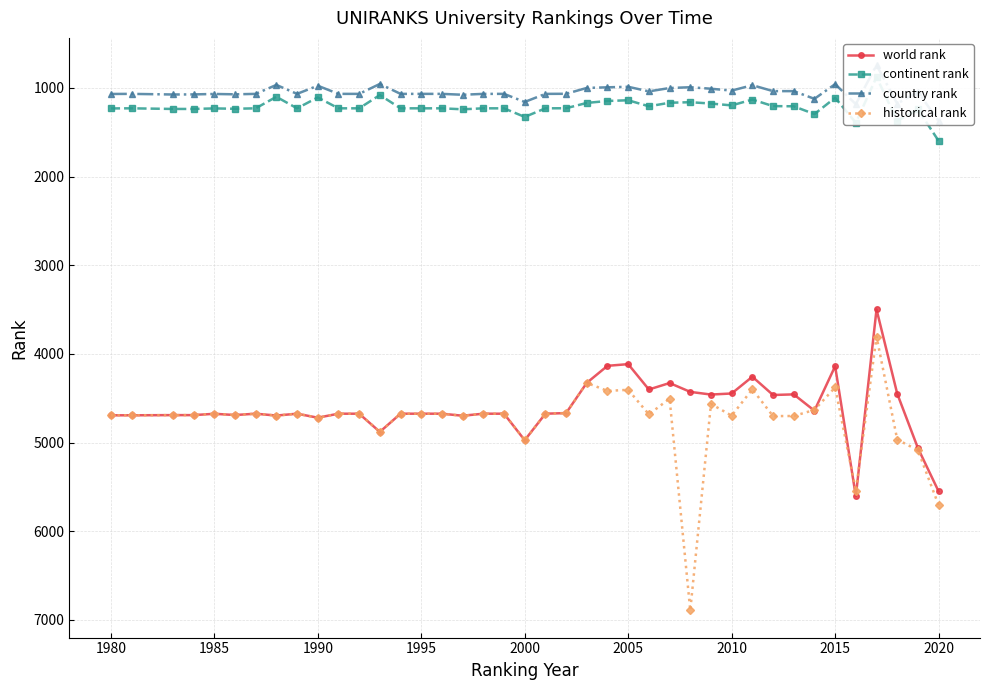

In continent rank, how many points are higher than both neighbors (excluding endpoints)?

9